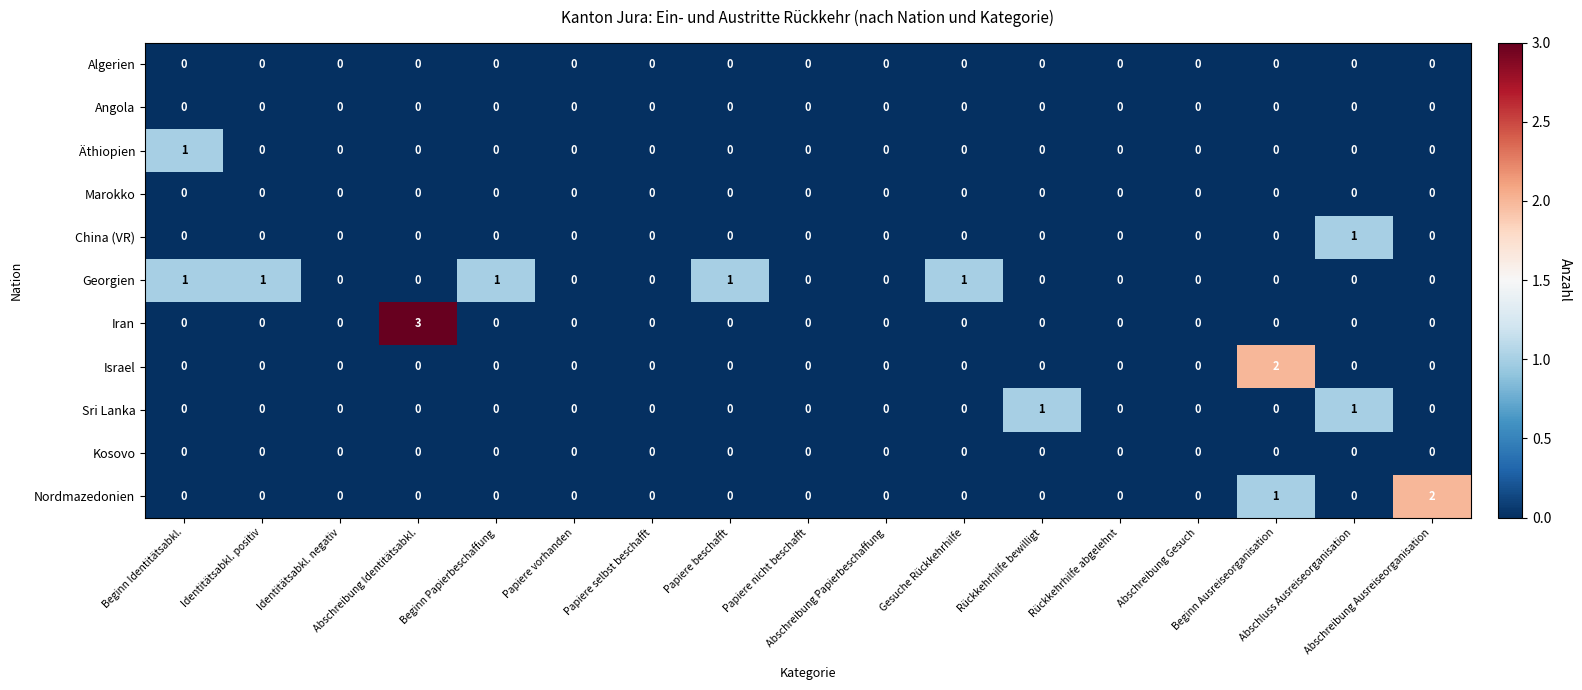

Which series changed the most between Rückkehrhilfe bewilligt and Abschluss Ausreiseorganisation?

China (VR)